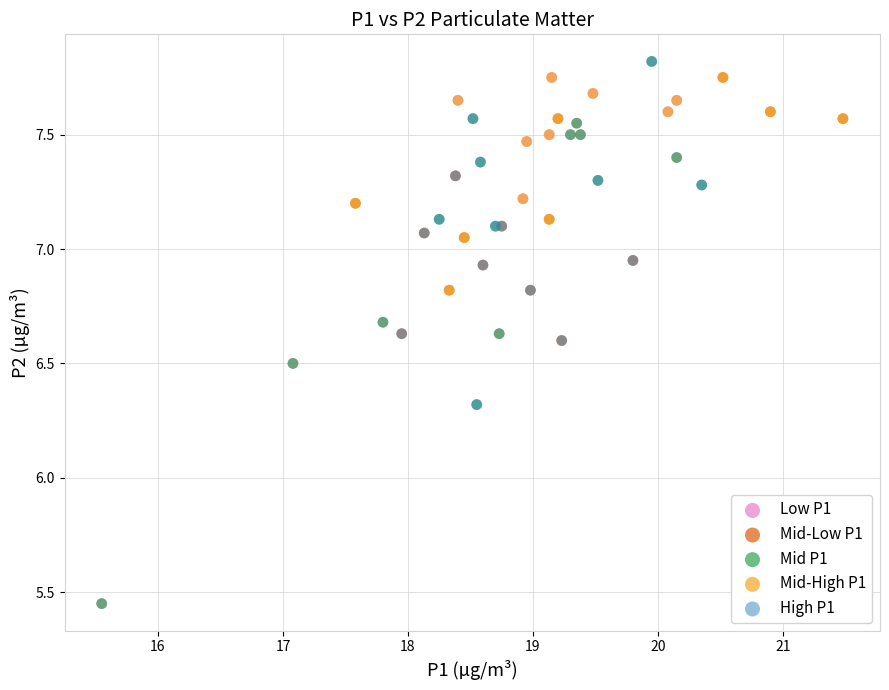

What are all the series names shown in the legend?

Low P1, Mid-Low P1, Mid P1, Mid-High P1, High P1